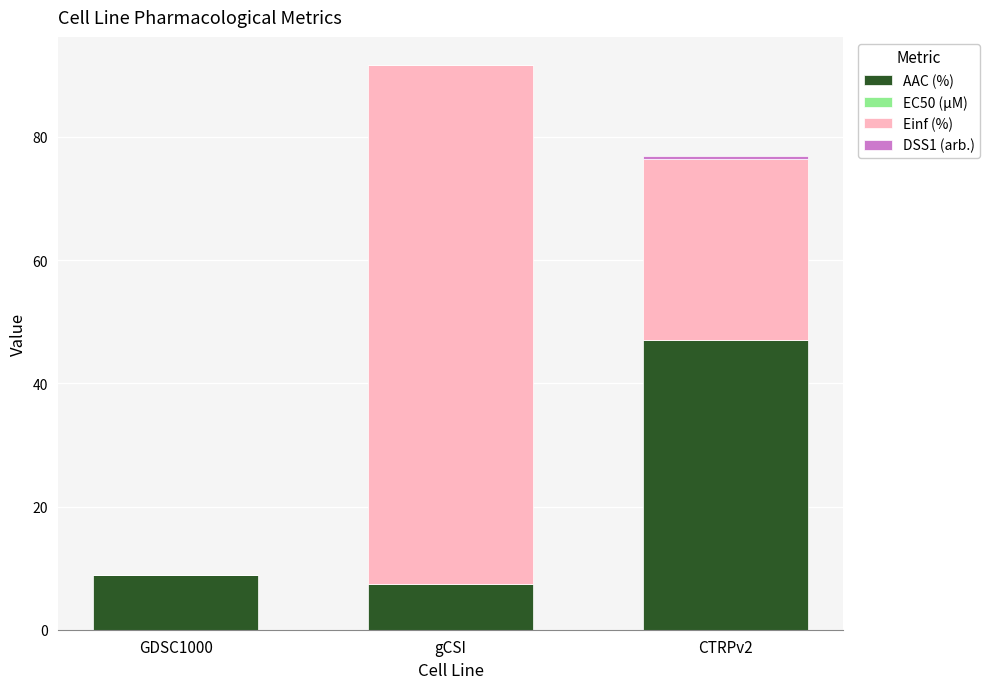

At which label does AAC (%) reach its peak?

CTRPv2